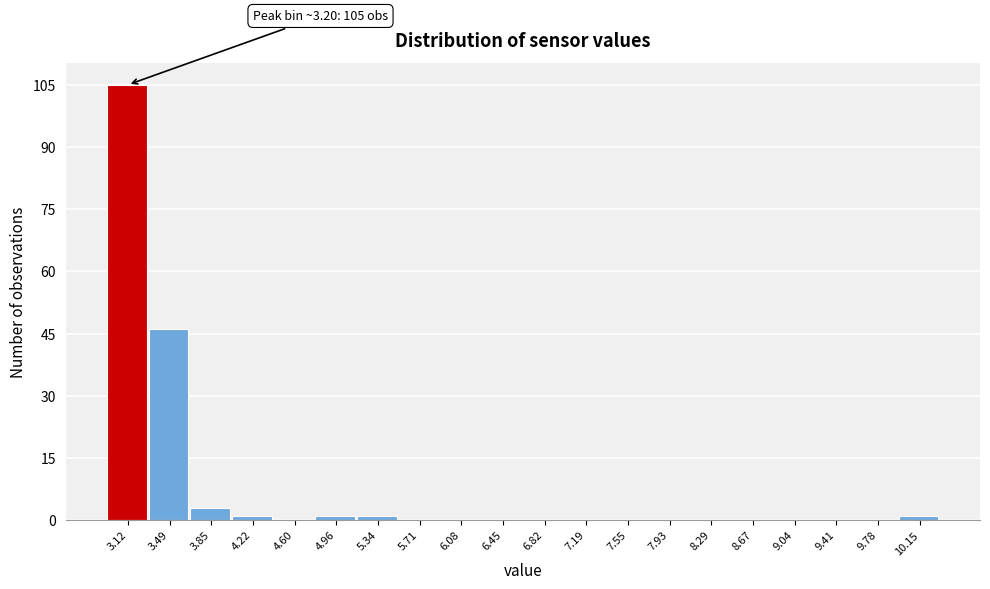

Which range on the x-axis has the tallest bar?

2.93 to 3.30